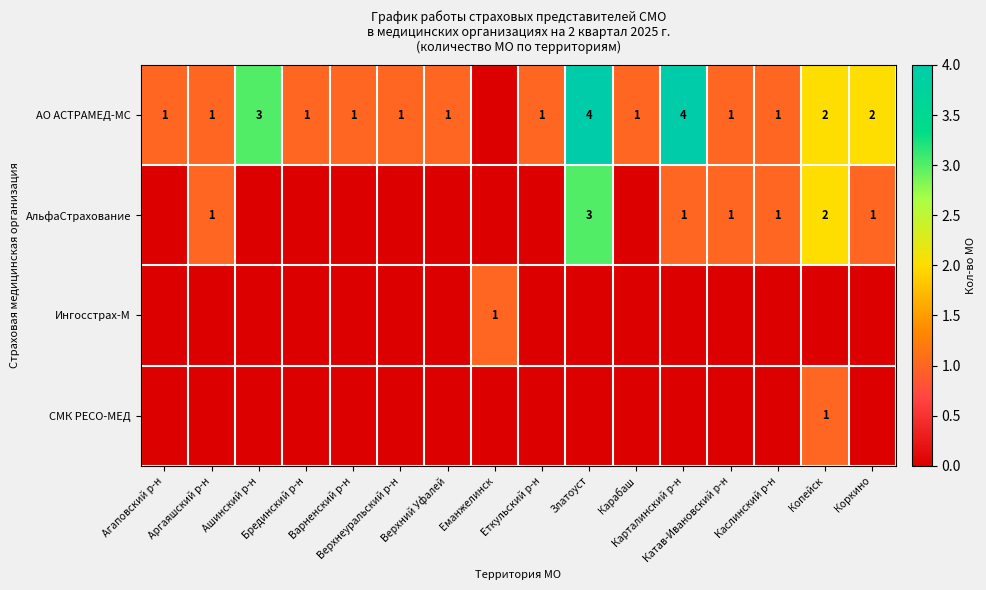

At which label does АО АСТРАМЕД-МС first exceed 1?

Ашинский р-н